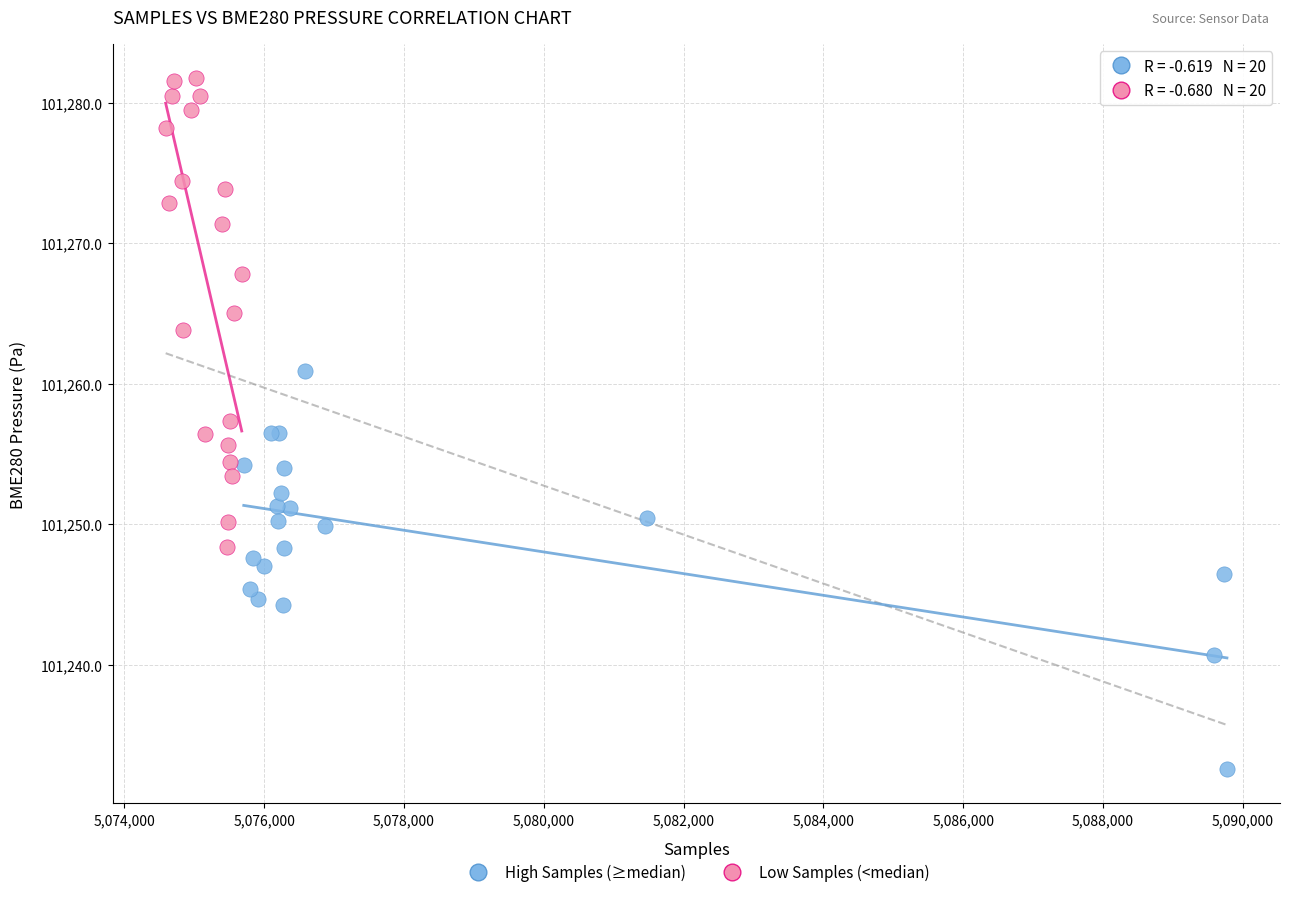

Which series has the widest spread of Y values?

Low Samples (<median)